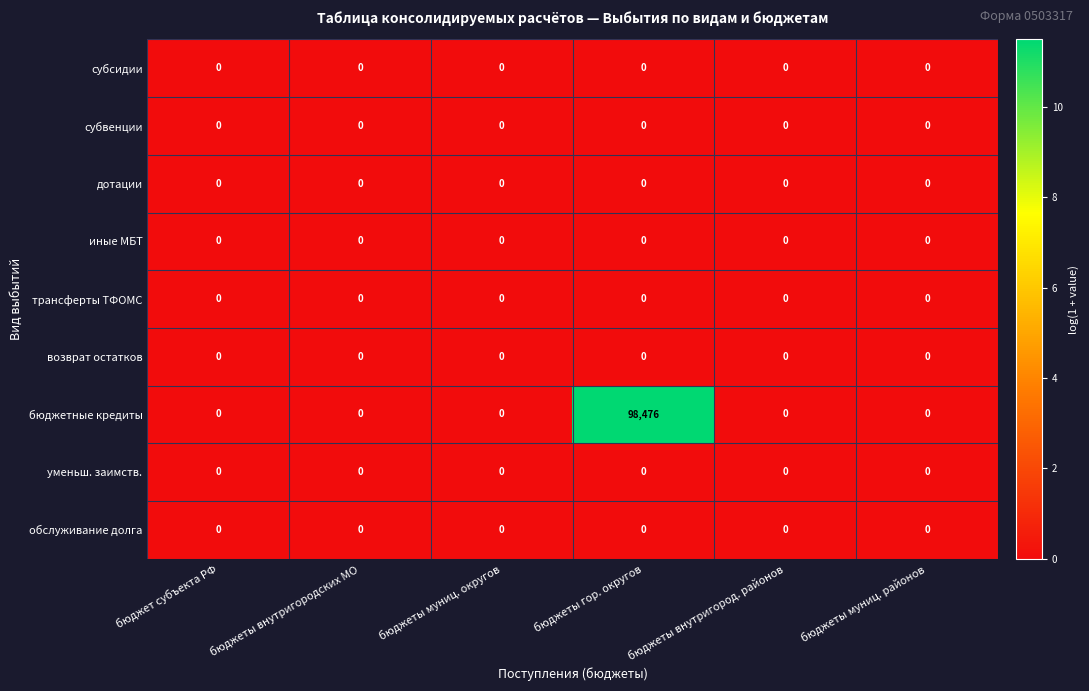

True or false: обслуживание долга has a value of 0 at бюджеты внутригород. районов.

True